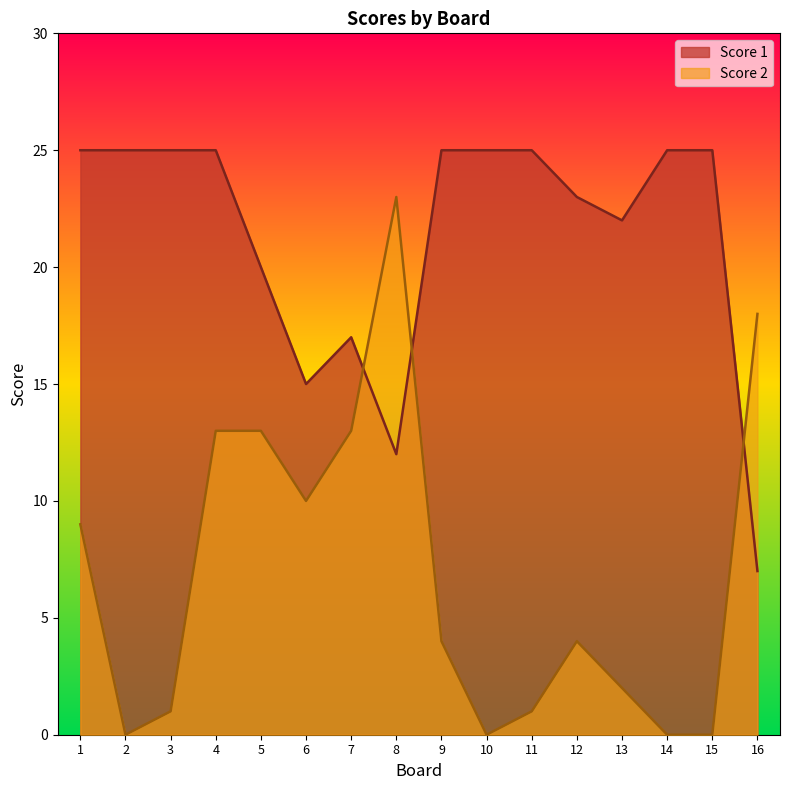

Between 15 and 9, which is larger?

15